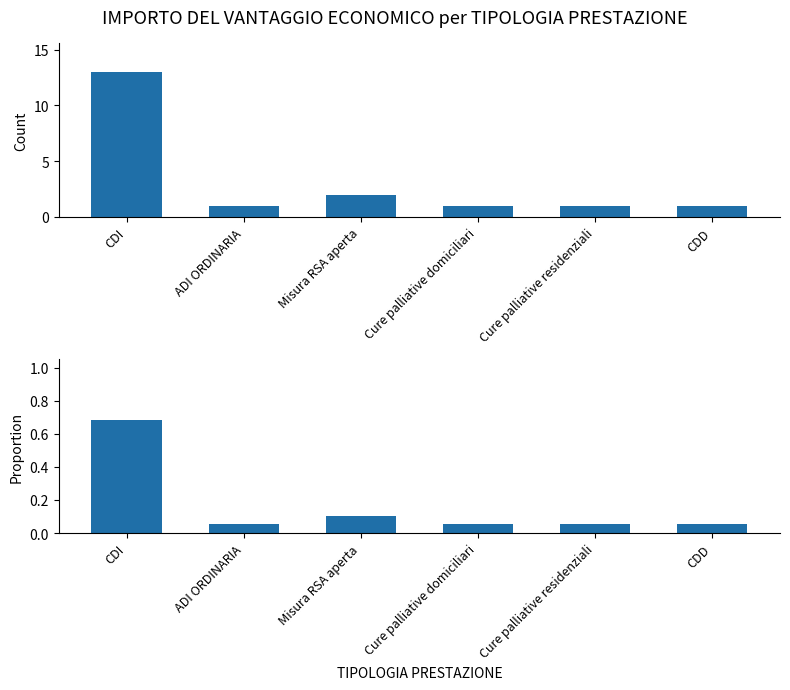

What is the value of the Count bar at the 1st from the left?

13.0